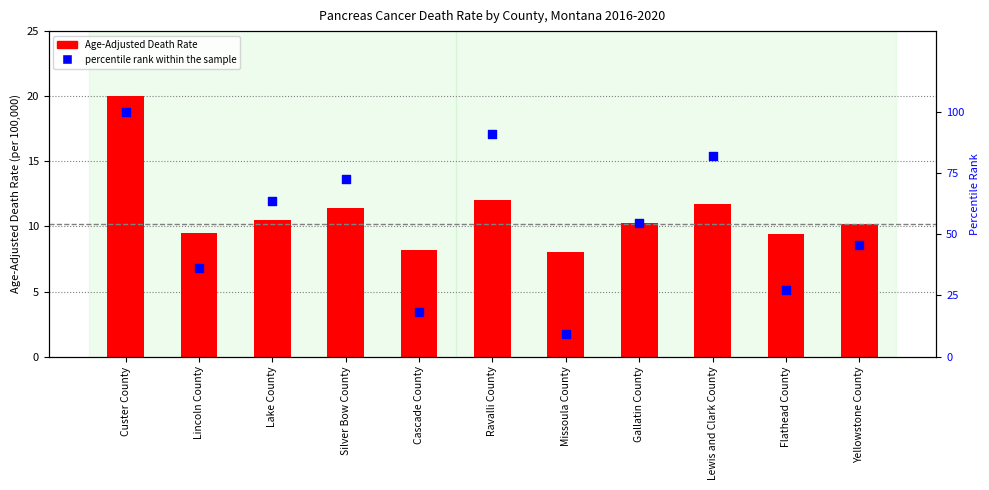

What is the total value across all series at Custer County?

120.0